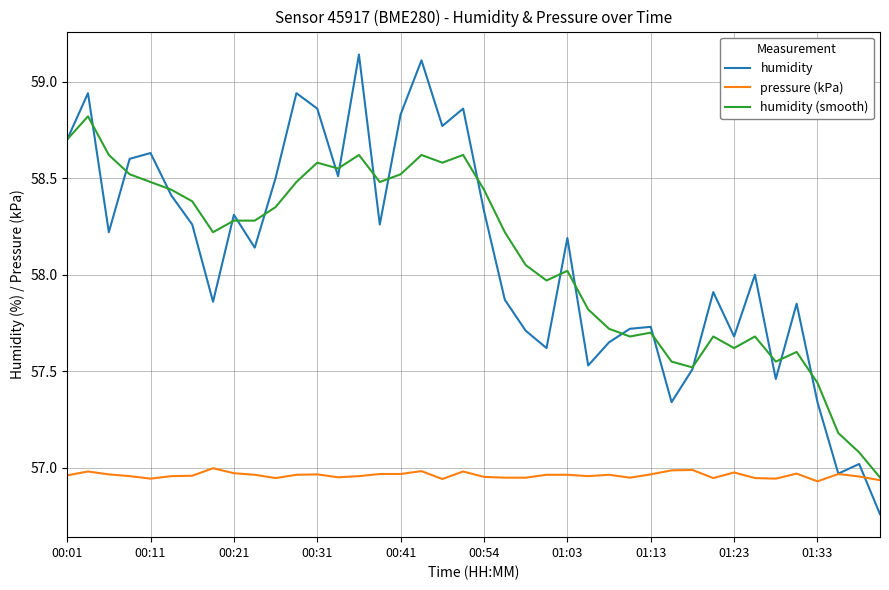

Which series has the largest range (max minus min)?

humidity